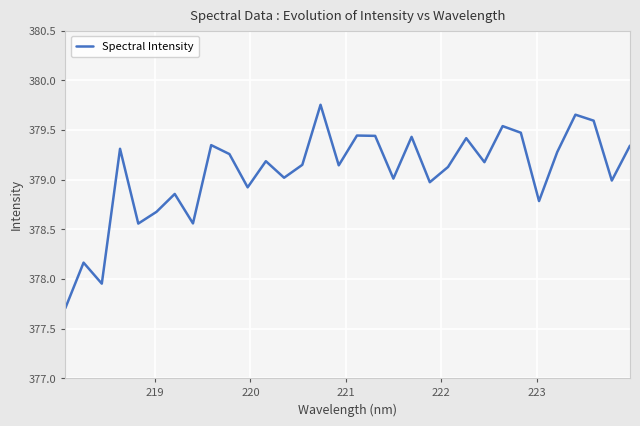

What is the difference between the maximum and minimum values?

2.0